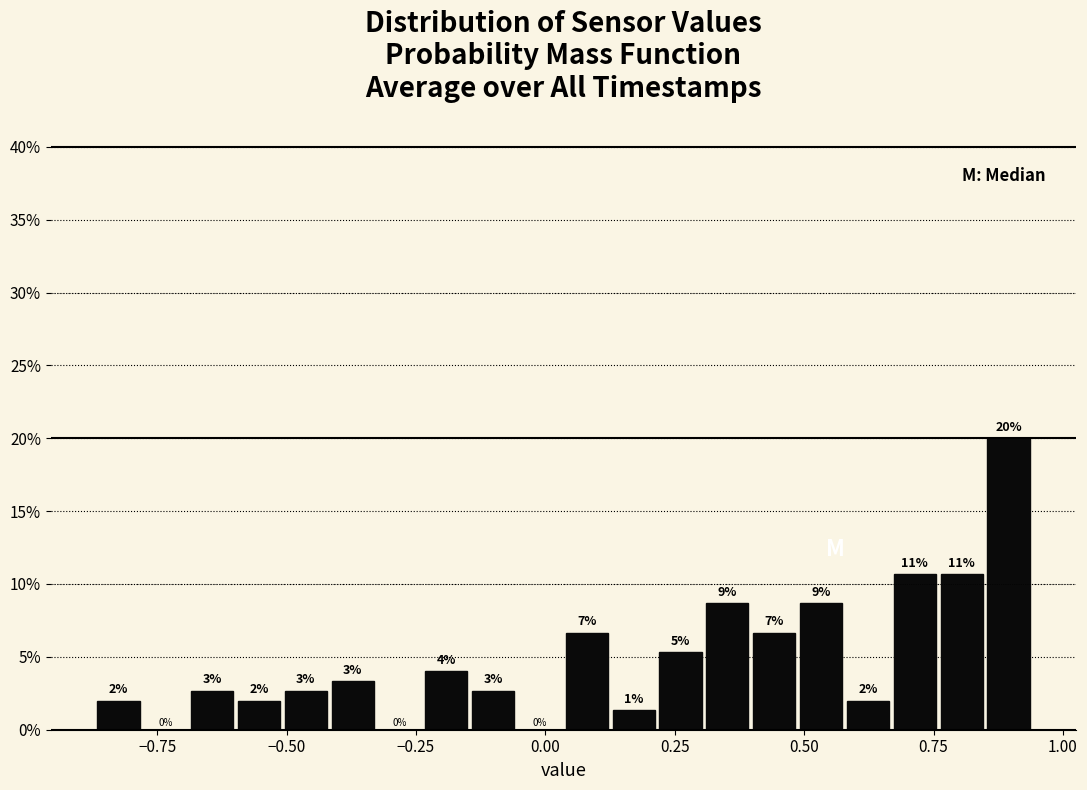

Read against the x-axis, roughly where is the centre of the tallest bar?

0.90